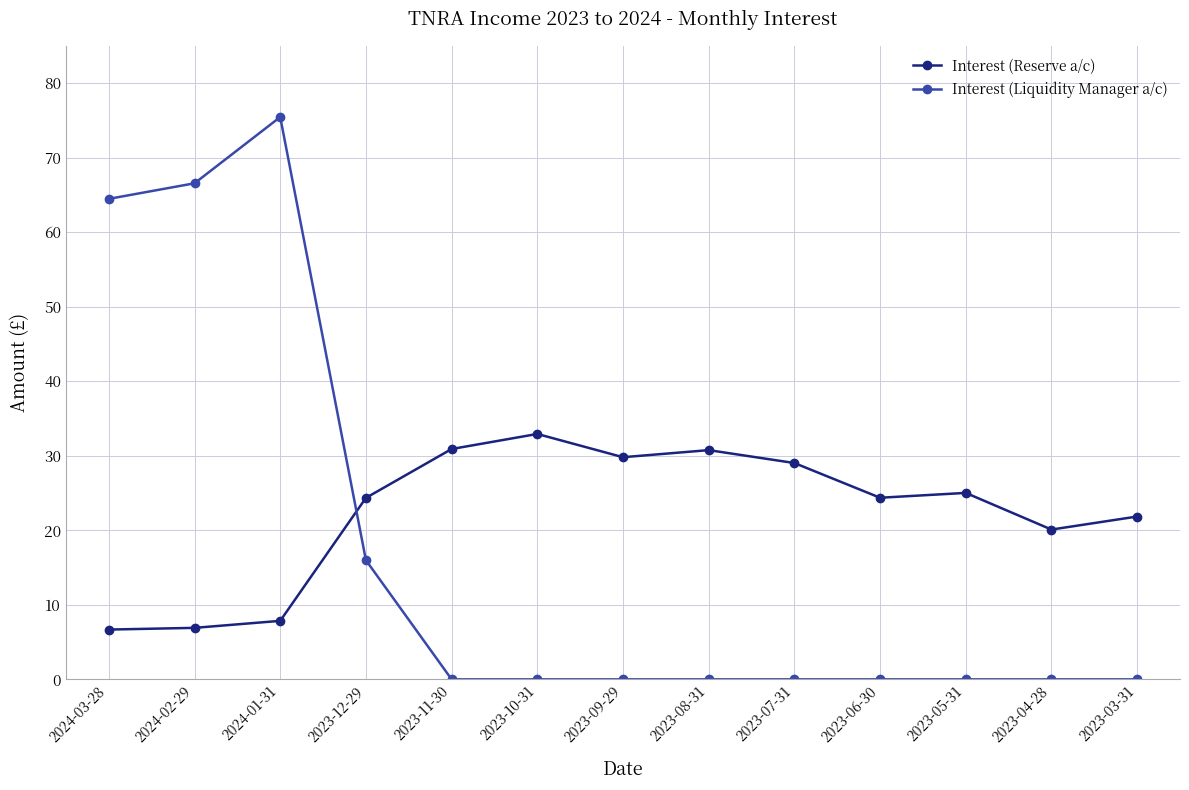

Which series ends up on top after the final intersection of Interest (Liquidity Manager a/c) and Interest (Reserve a/c)?

Interest (Reserve a/c)